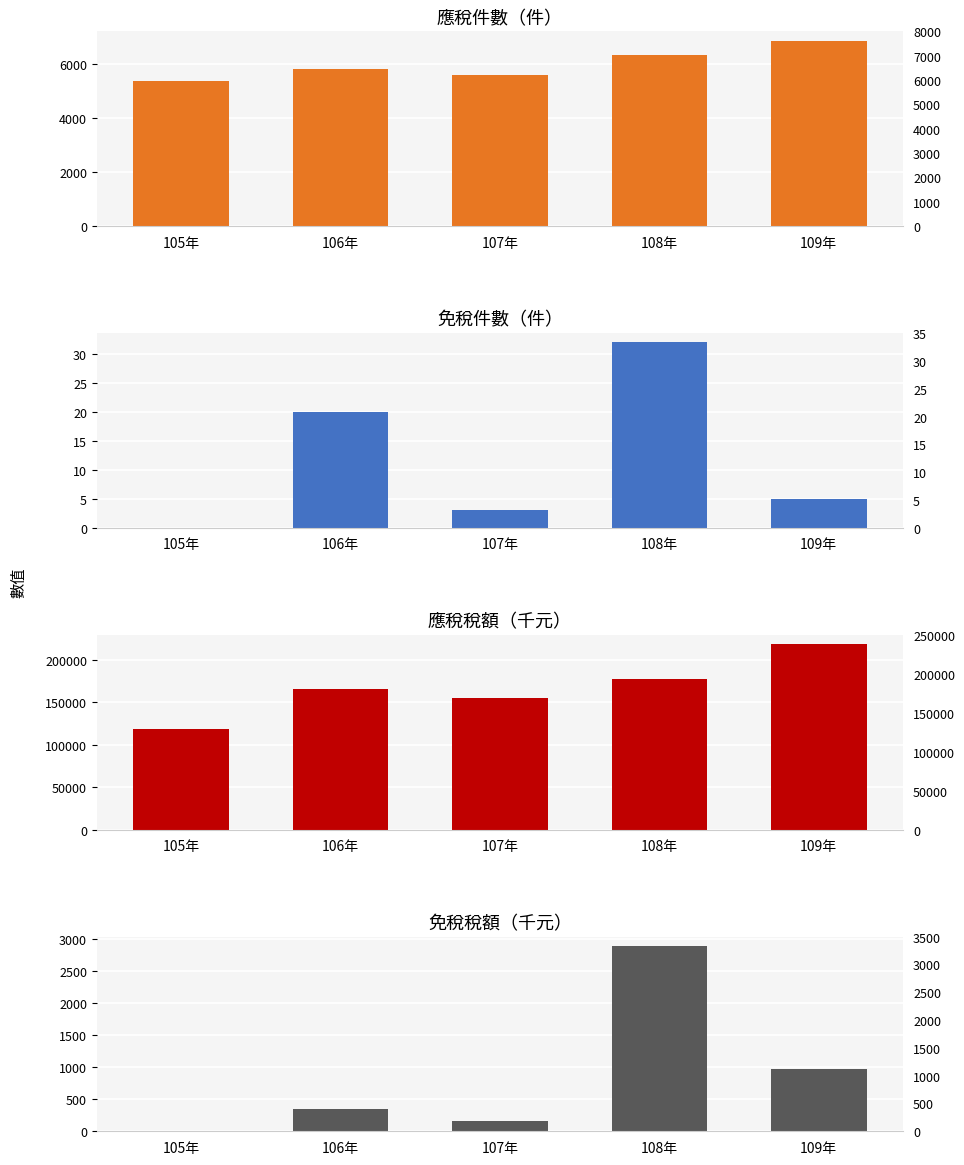

The value of 應稅稅額 at 108年 is 70379. True or false?

False